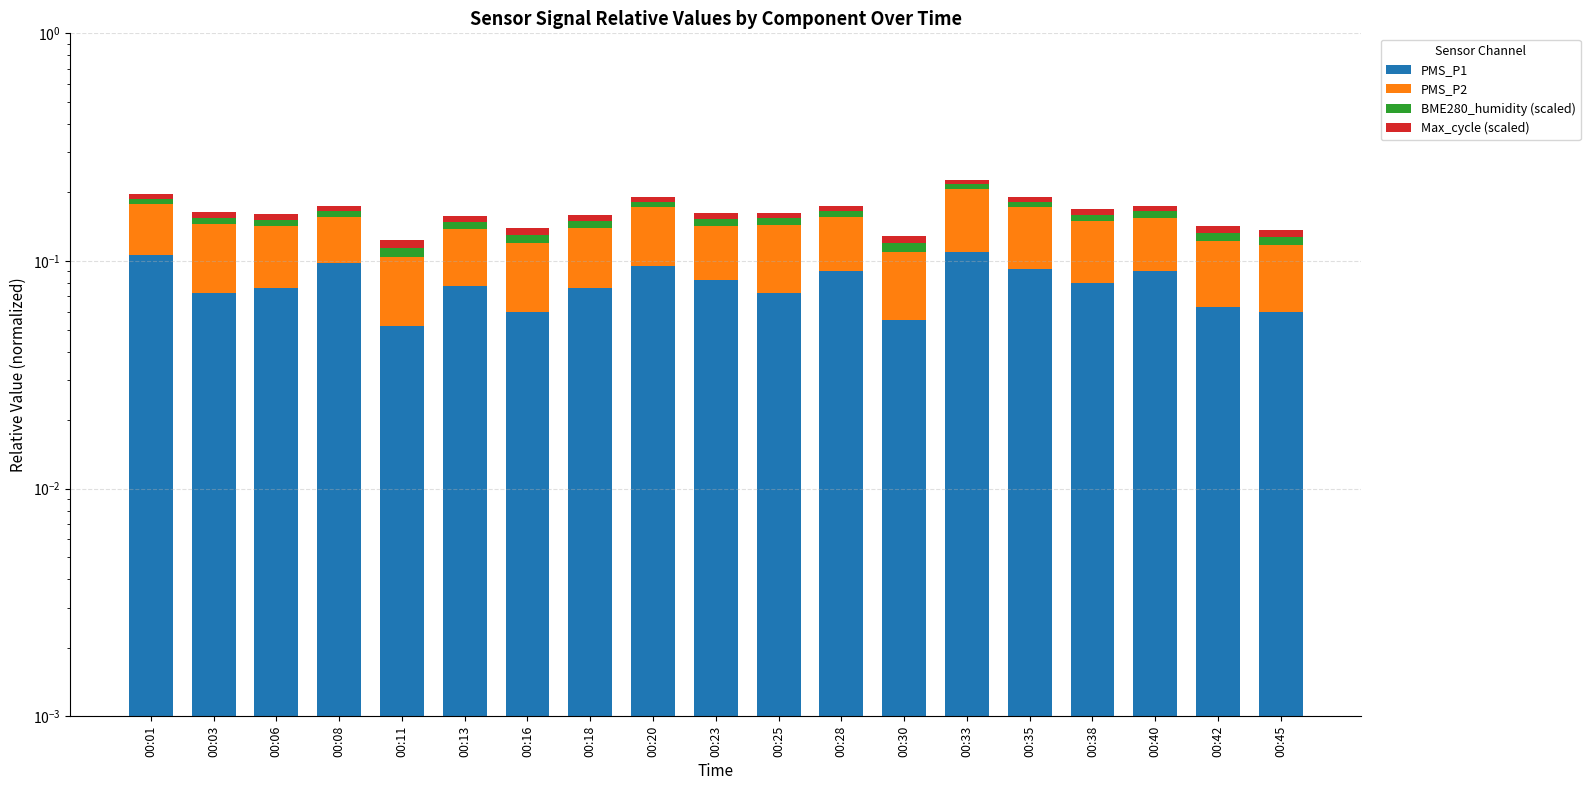

What is the average value of the PMS_P2 series?

0.1